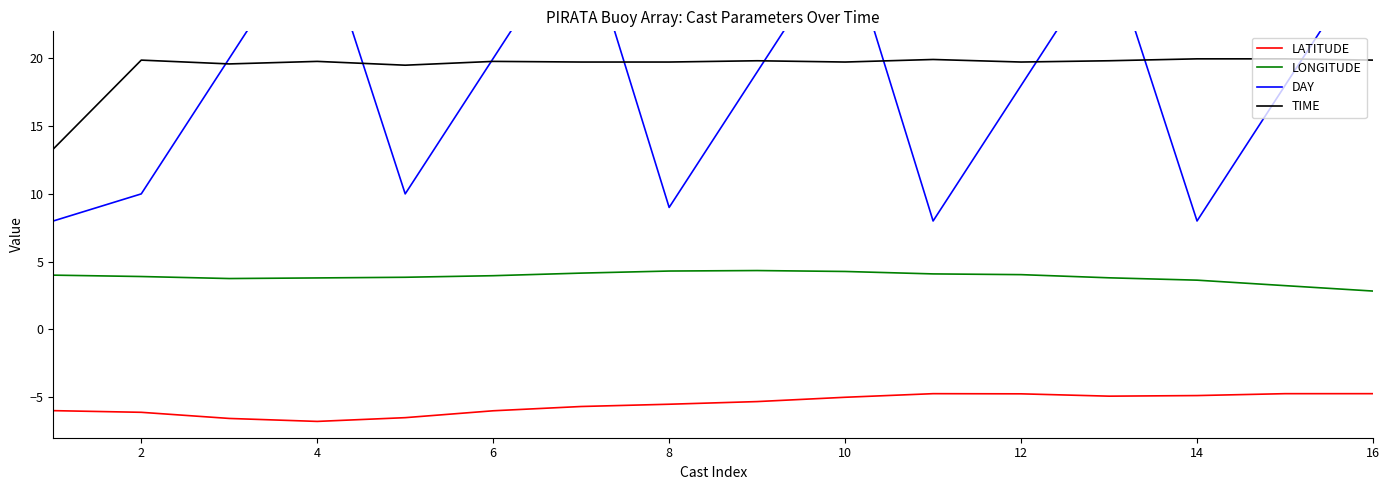

What is the sum of all TIME values?

310.2